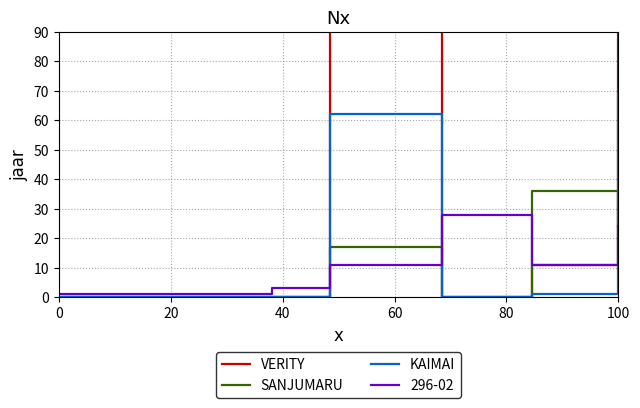

How many intersections are there between VERITY and SANJUMARU?

1